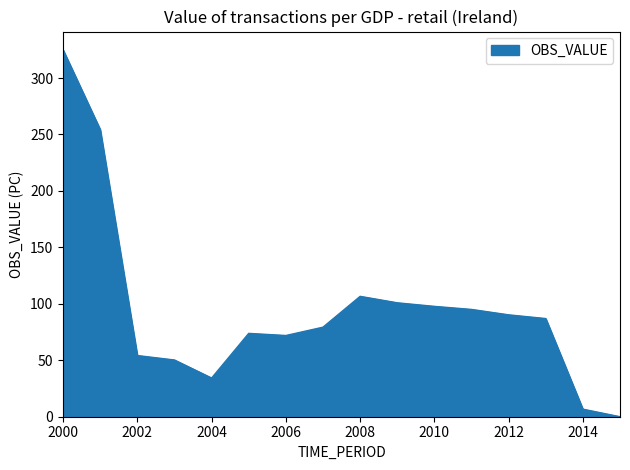

What is the difference between the maximum and minimum values?

324.9